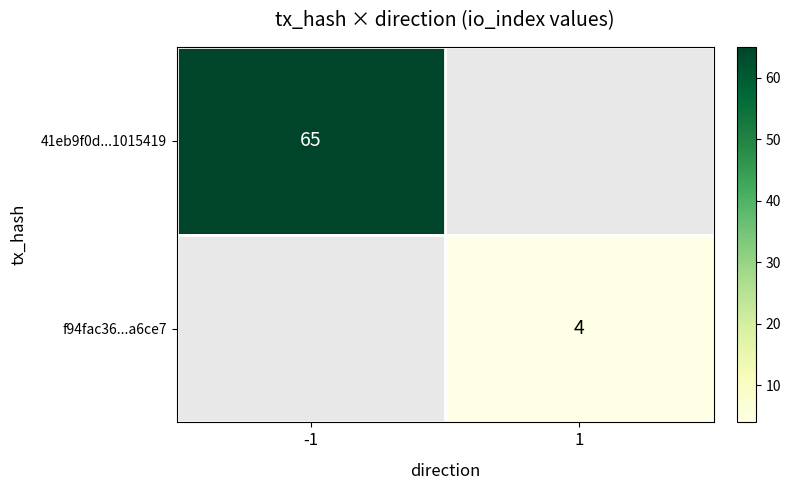

True or false: f94fac36...a6ce7 has a value of 1 at 1.

False